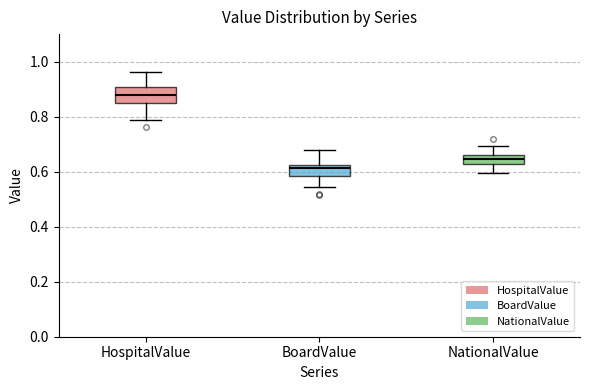

Reading left to right, transcribe this box plot: for each box, give where its median line is, the range the box spans, and where its two whiskers end, as read against the y-axis. The values are not printed on the chart, so give them approximately, as read against the axis.

HospitalValue: median 0.88, box 0.86 to 0.90, whiskers 0.78 to 0.96
BoardValue: median 0.62 (just below the box's upper edge), box 0.58 to 0.62, whiskers 0.54 to 0.68
NationalValue: median 0.64, box 0.62 to 0.66, whiskers 0.60 to 0.70